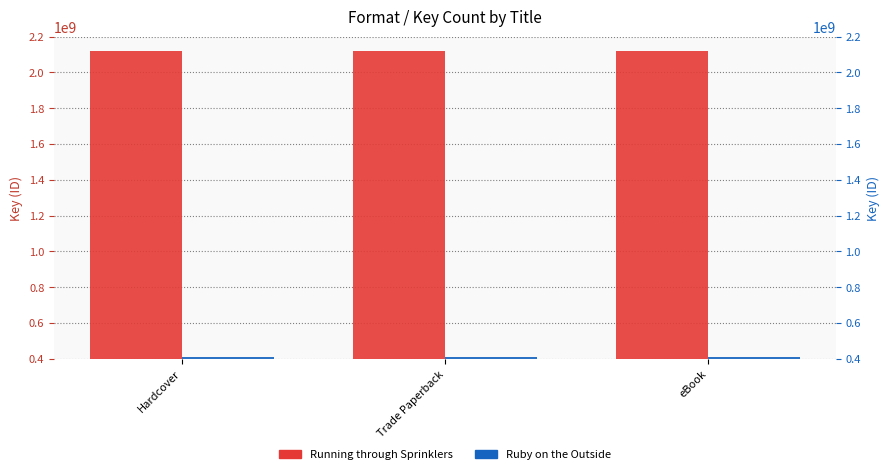

Which series has the largest total across all categories?

Running through Sprinklers